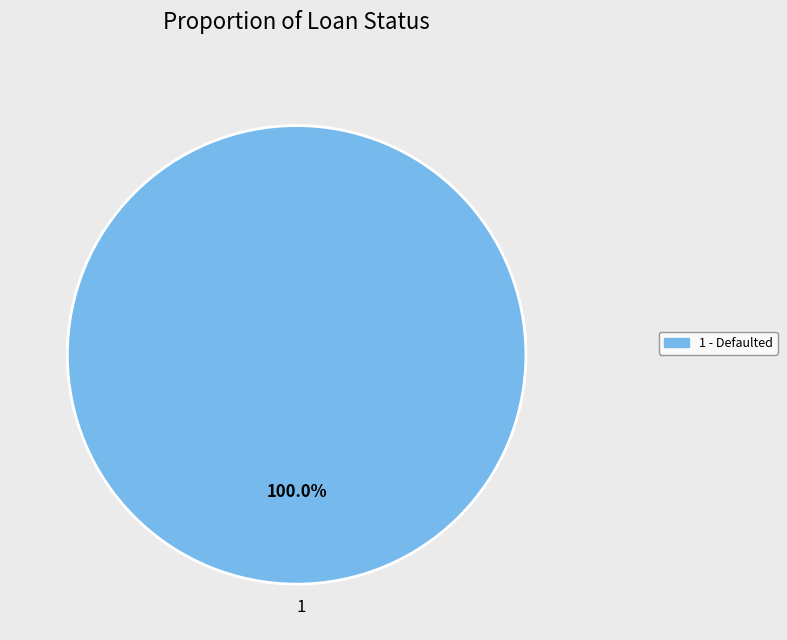

How many slices are in this pie chart?

1